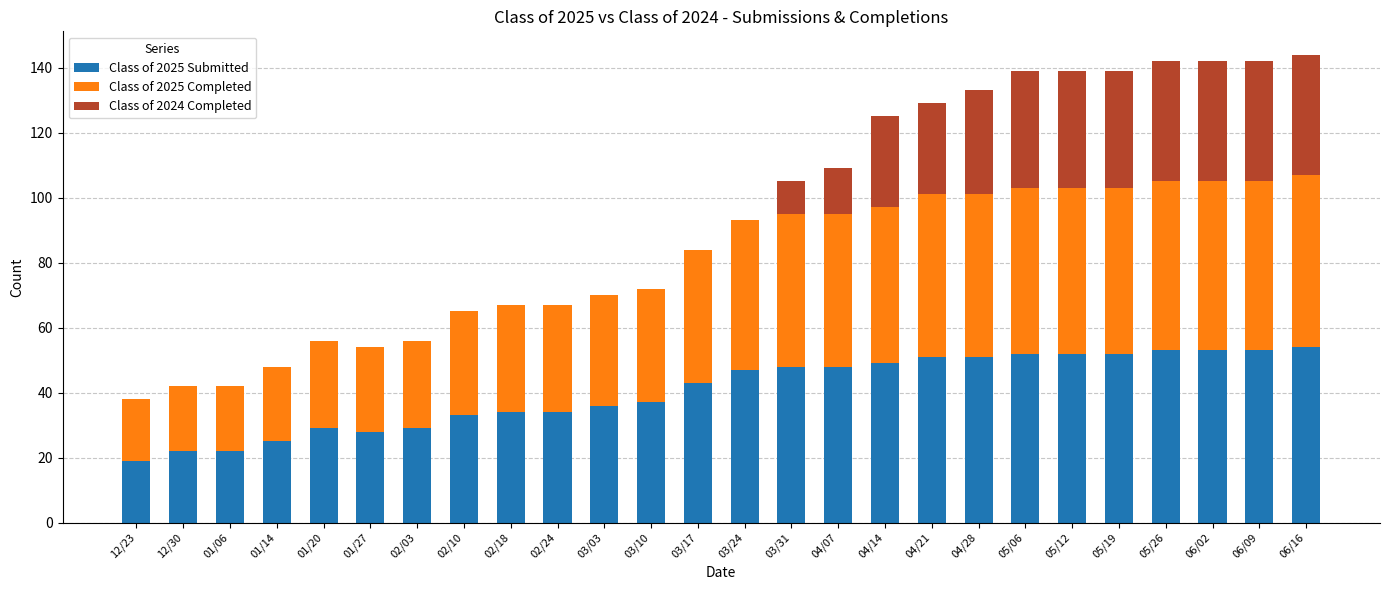

True or false: Class of 2025 Submitted has a value of 49 at 04/14.

True